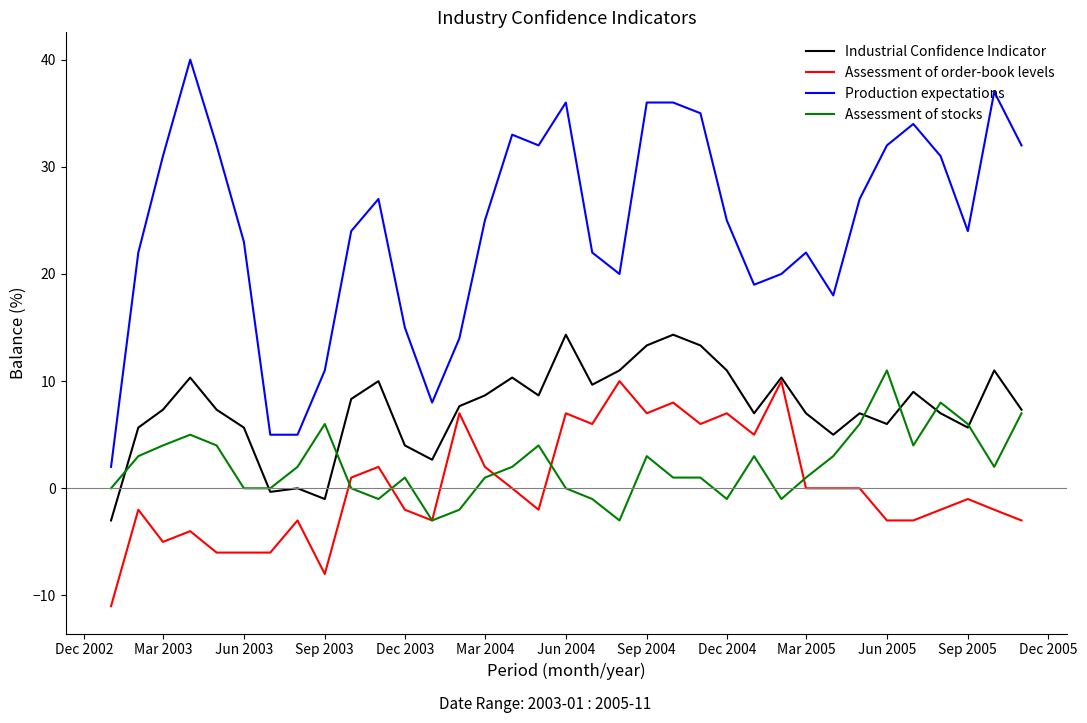

Which series has the largest total across all categories?

Production expectations